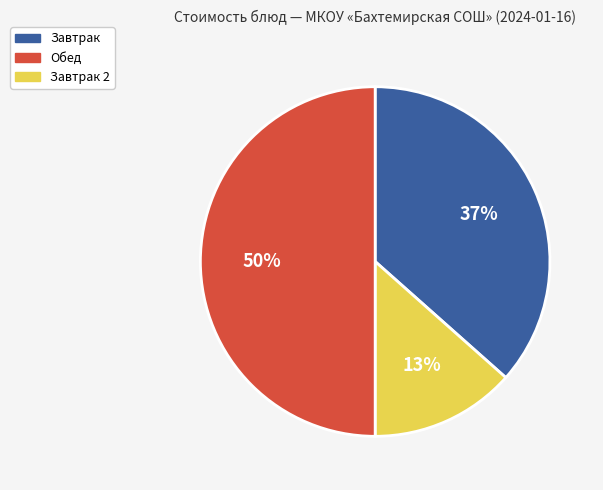

To the nearest percent, what is the average slice percentage?

33%